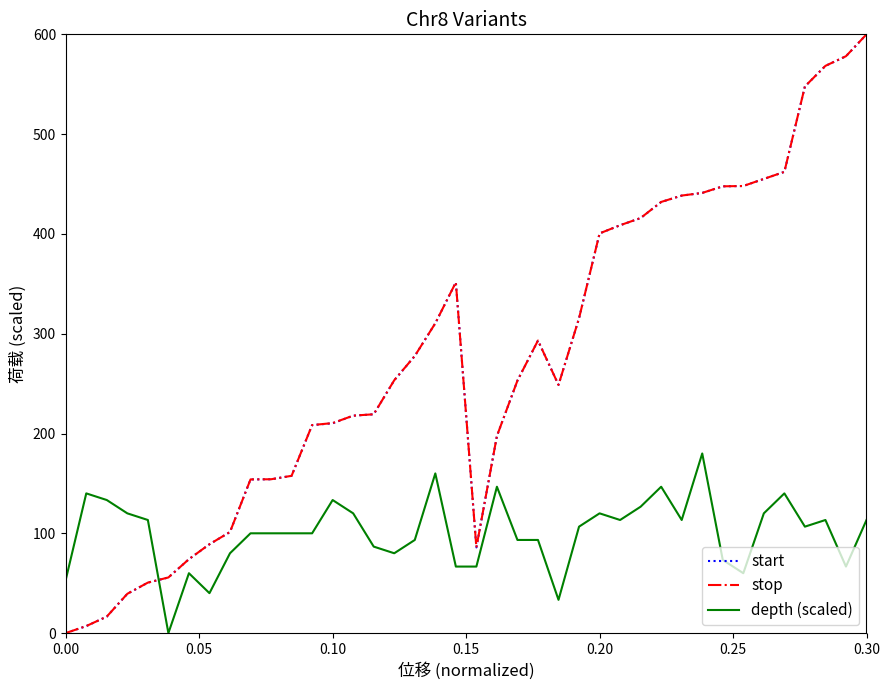

What is the maximum value for start?

600.0